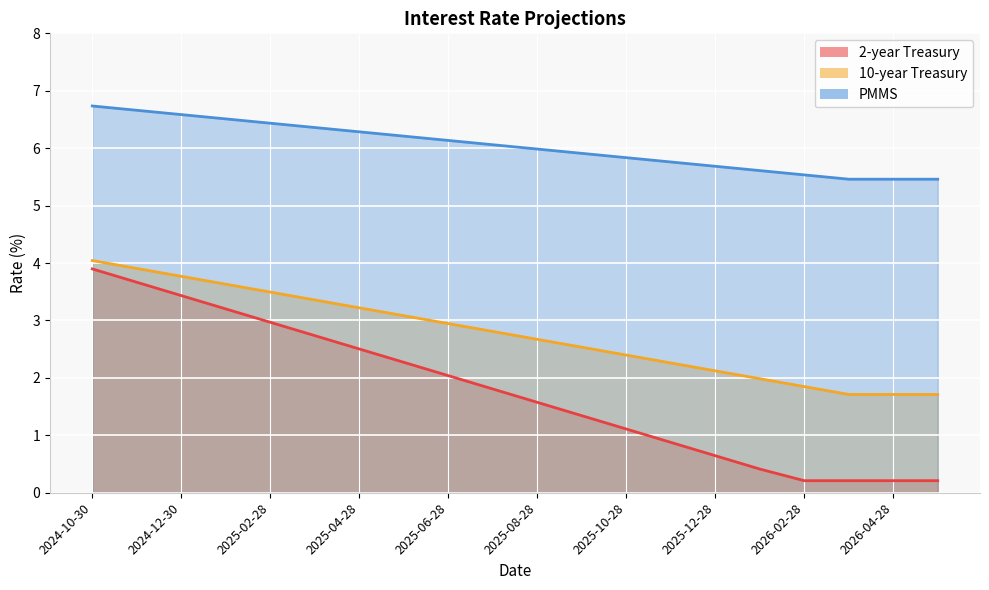

True or false: 2-year Treasury has more than 0 interior local peaks.

False